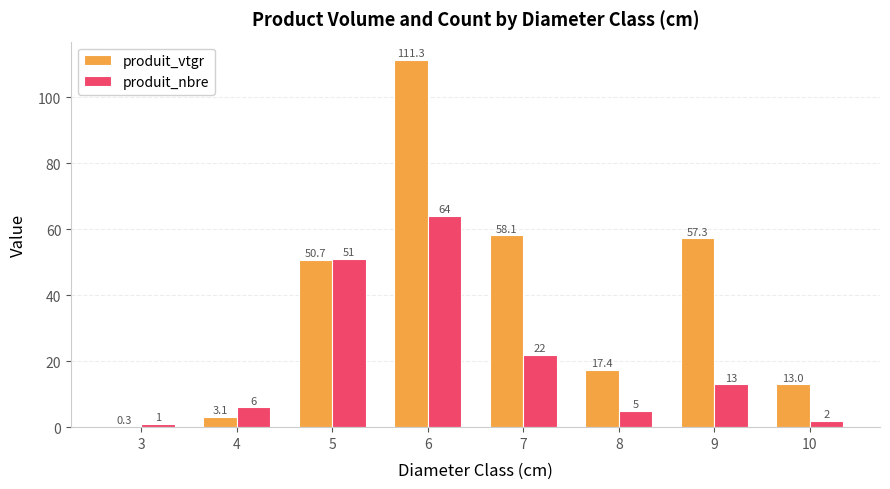

What are all the series names shown in the legend?

produit_vtgr, produit_nbre